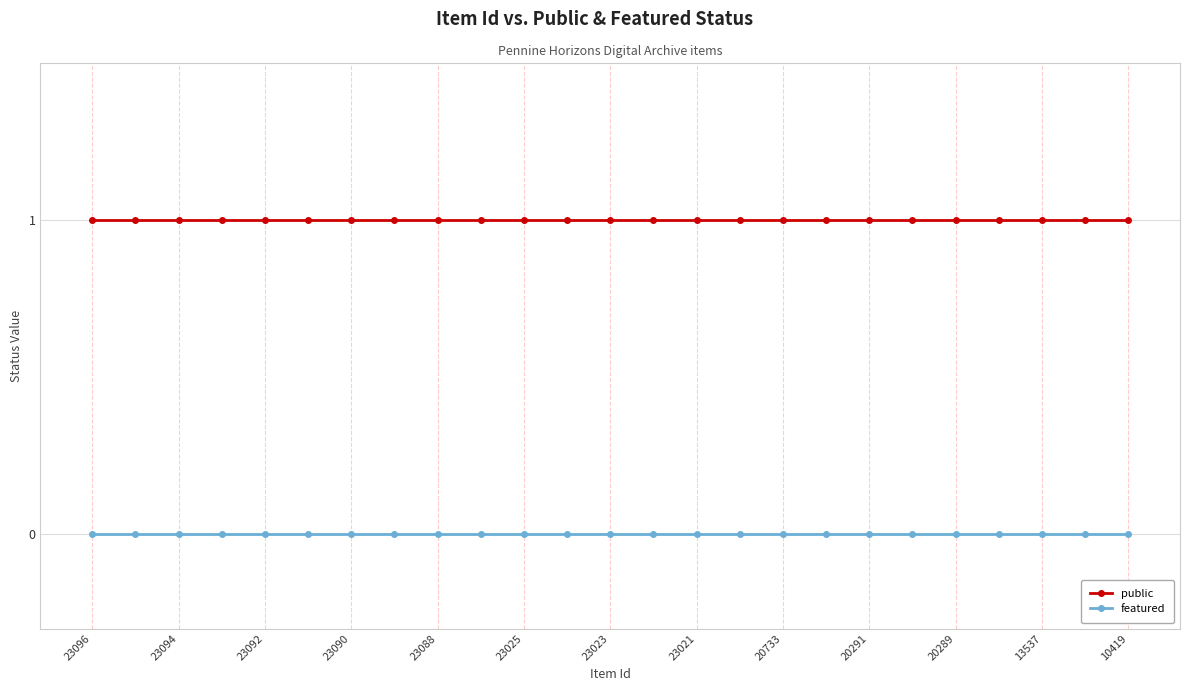

At how many categories does at least one series exceed 0?

25